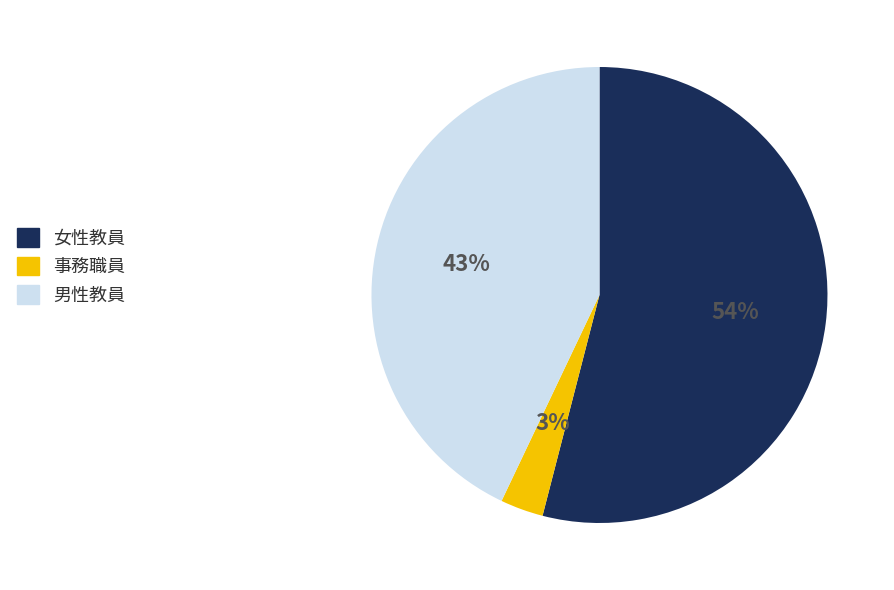

Is there any slice that represents more than half of the pie?

Yes